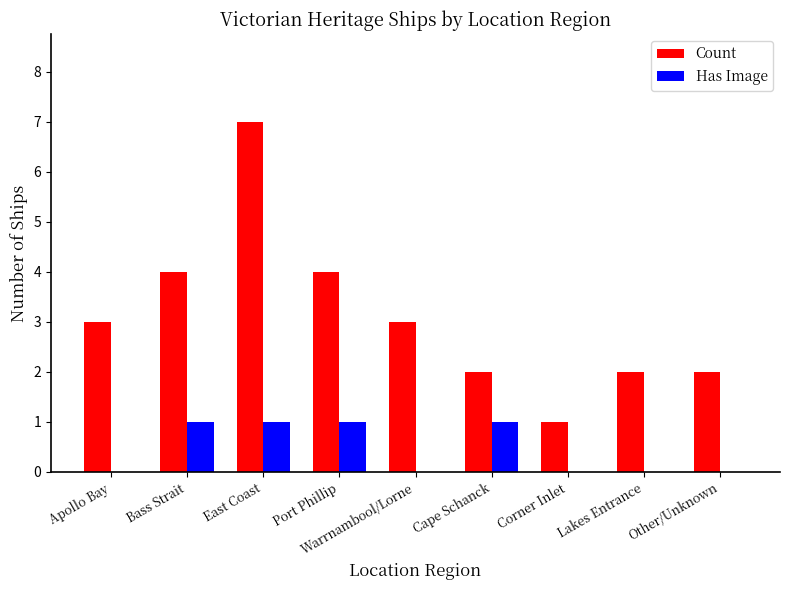

The Count series shows 2 at Port Phillip. True or false?

False